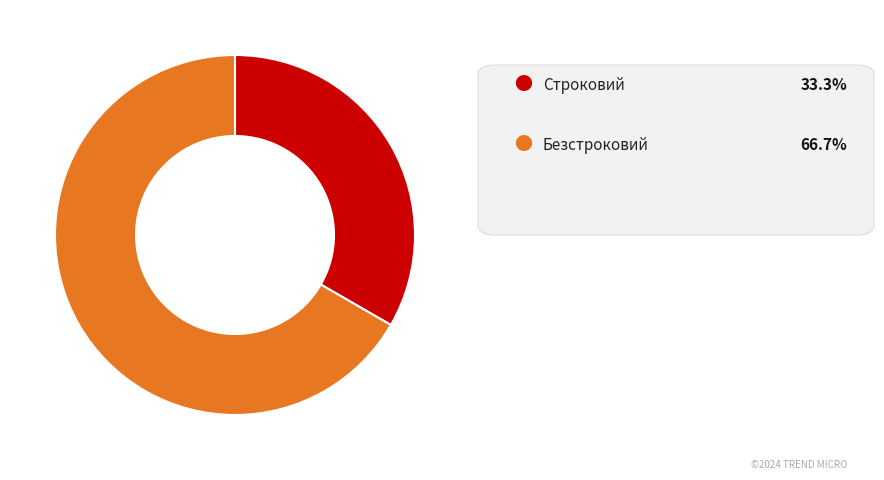

Is there any slice that represents more than half of the pie?

Yes